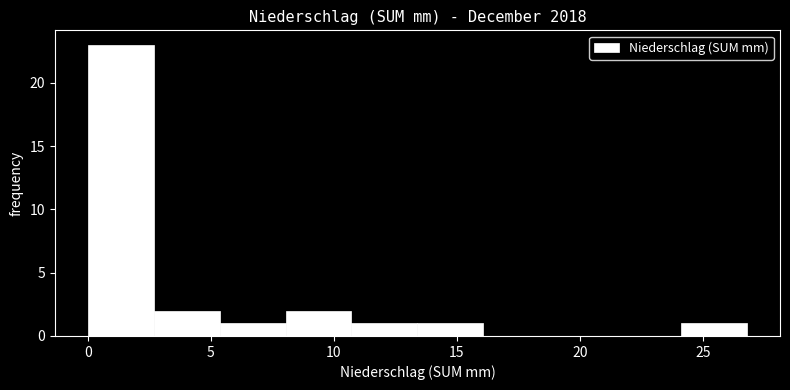

Which range on the x-axis has the tallest bar?

0.0 to 2.5